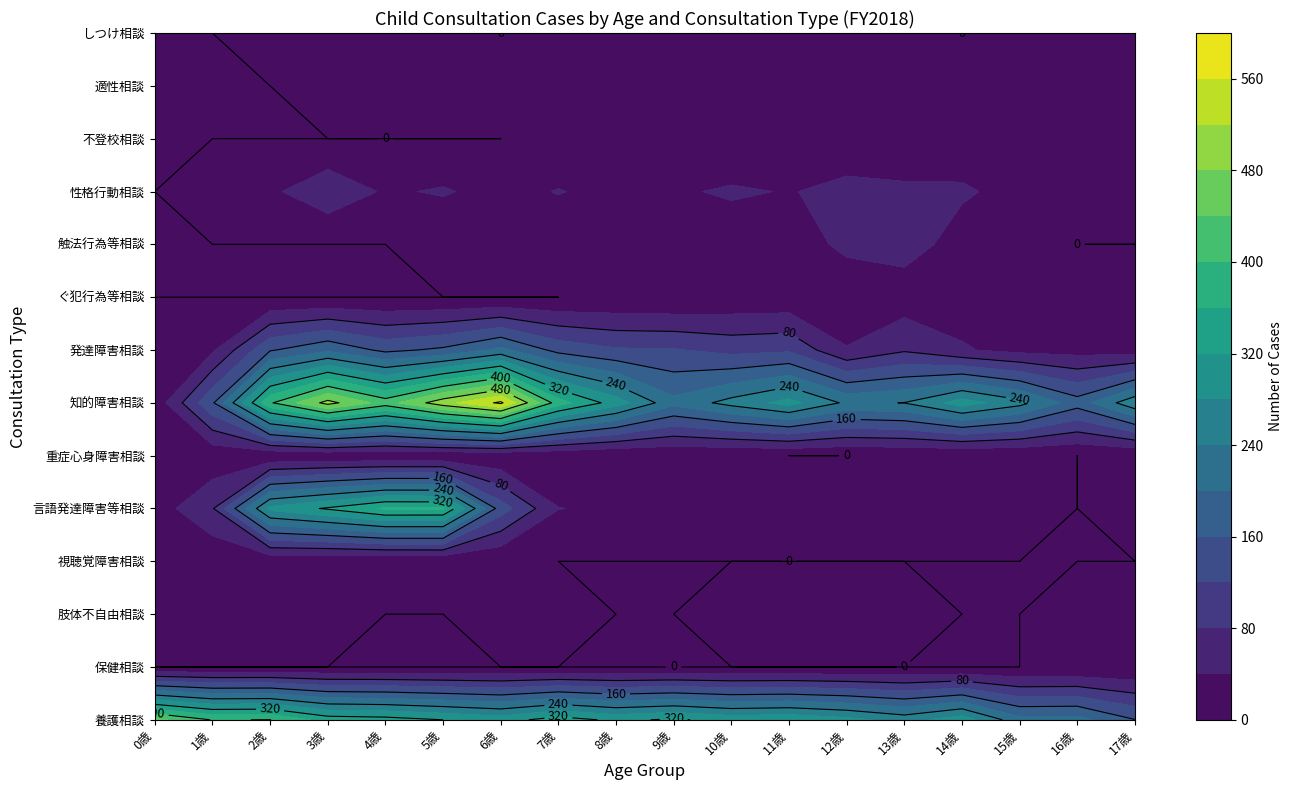

The 14歳 series shows 146 at 3. True or false?

False